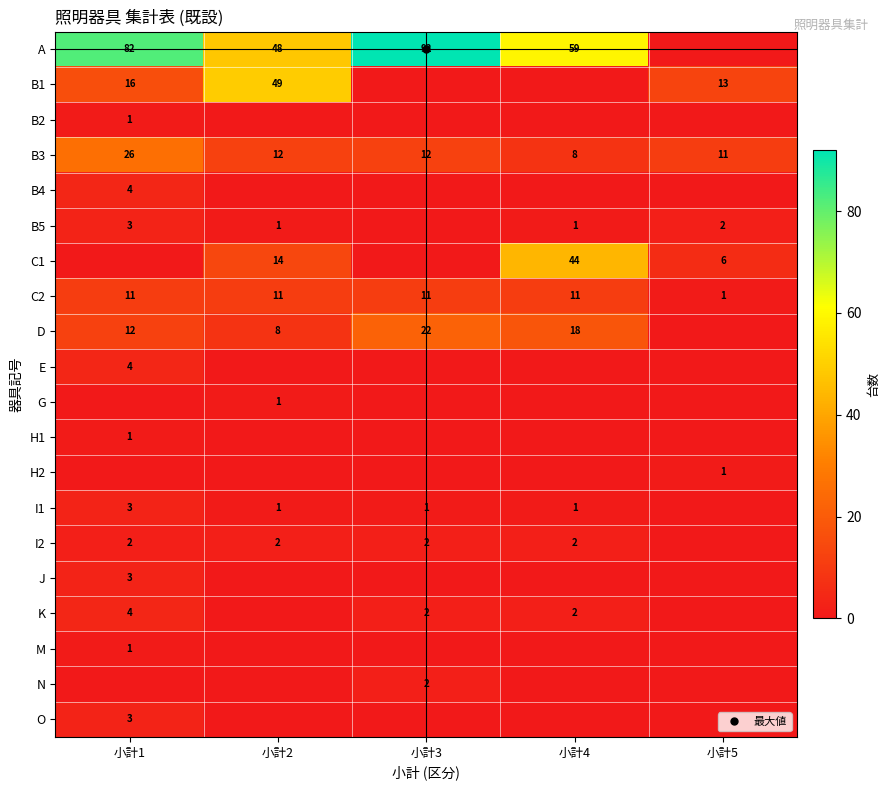

List the labels in order of E value, smallest first.

小計2, 小計3, 小計4, 小計5, 小計1